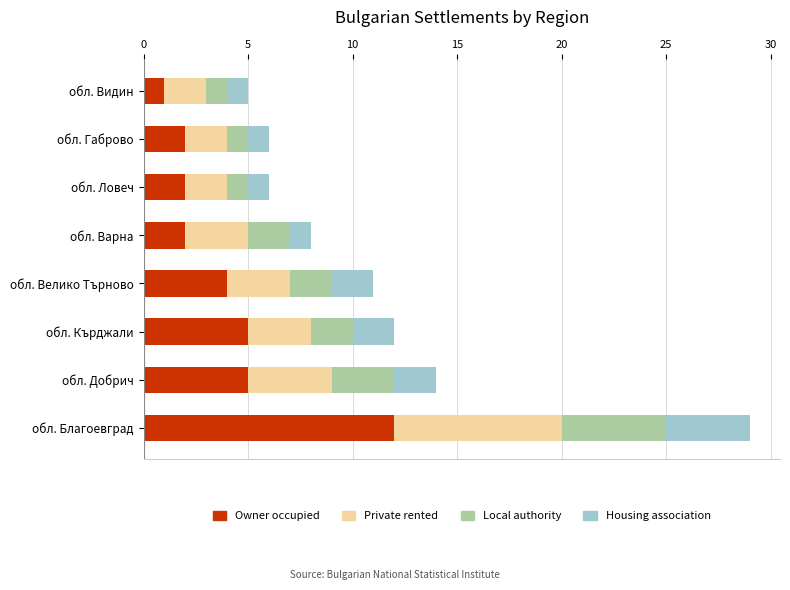

At which label does Owner occupied reach its minimum?

обл. Видин